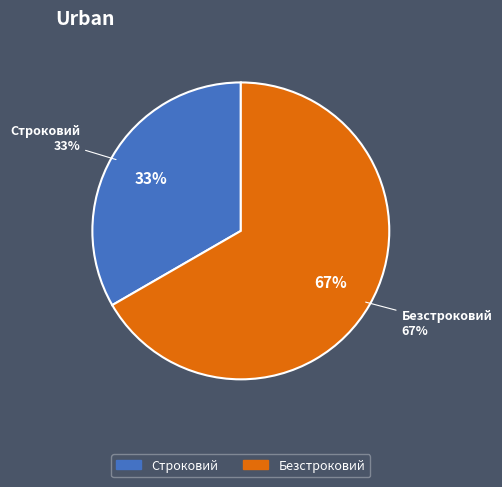

Which slice is the smallest?

Строковий